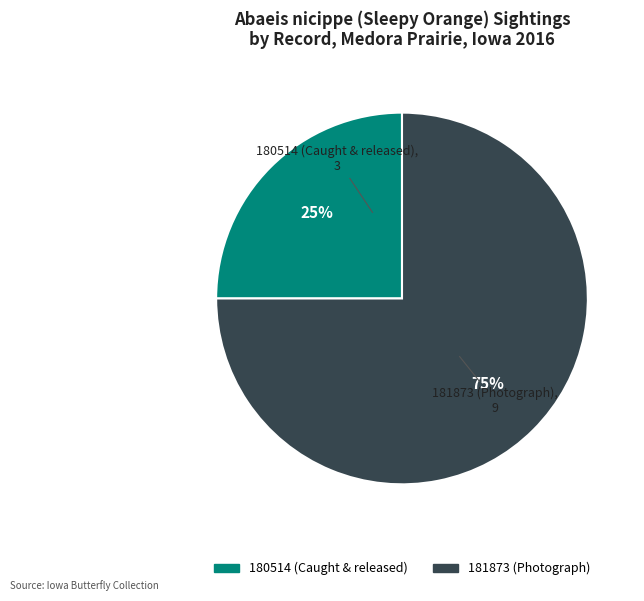

Does 181873 (Photograph) account for over 50% of the chart?

Yes